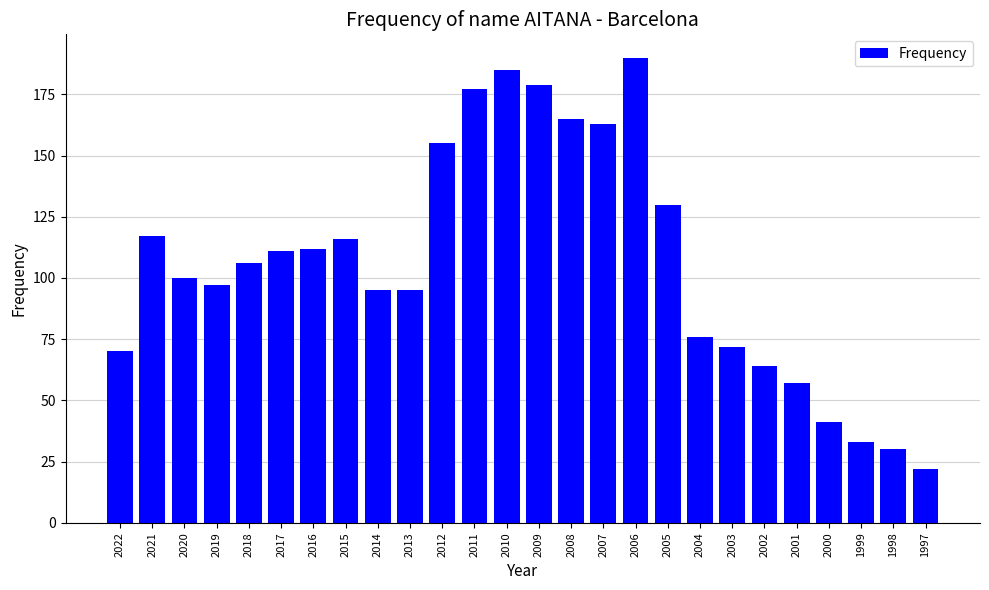

How many data points does each series have?

26